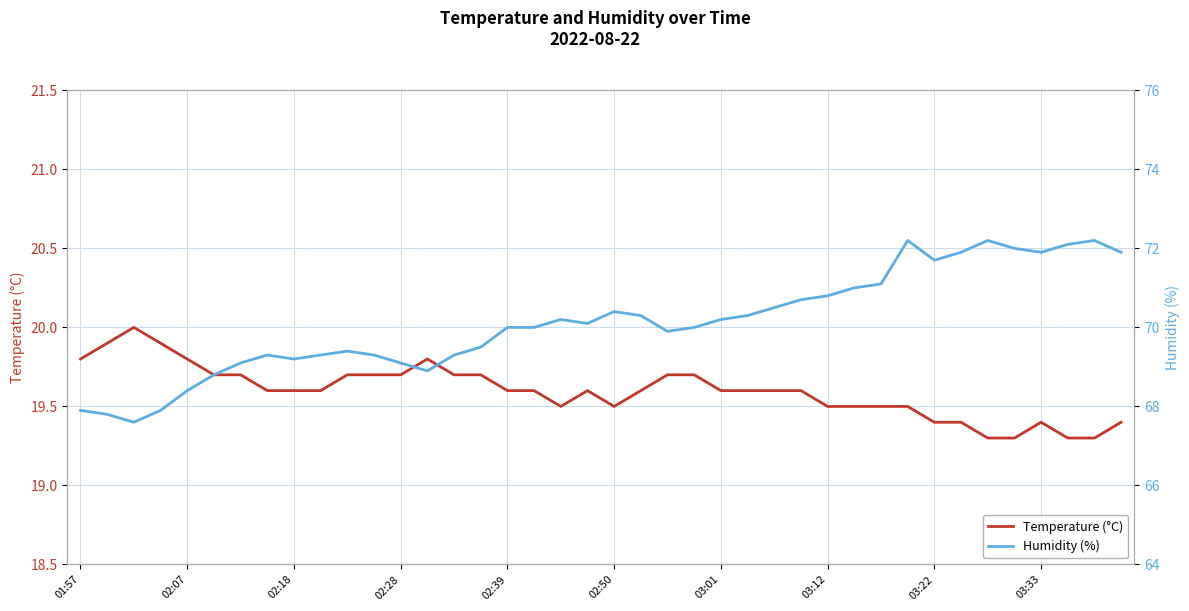

Which series has the largest total across all categories?

Humidity (%)